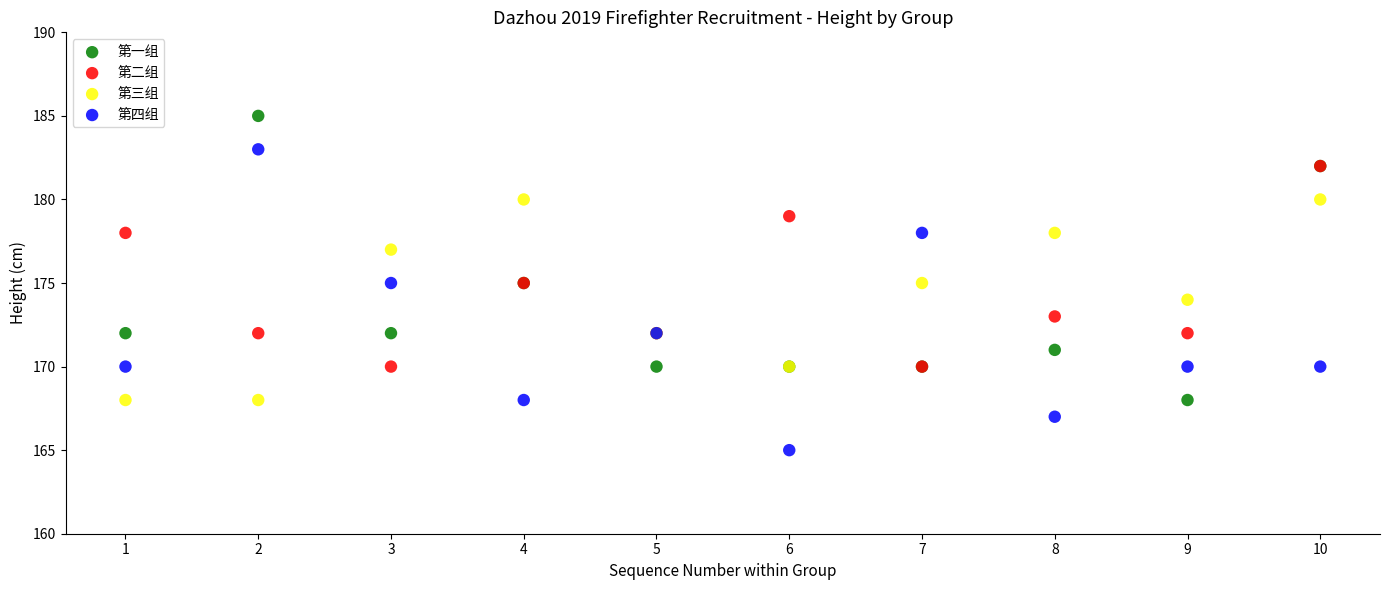

Which series contains the lowest Y value?

第四组